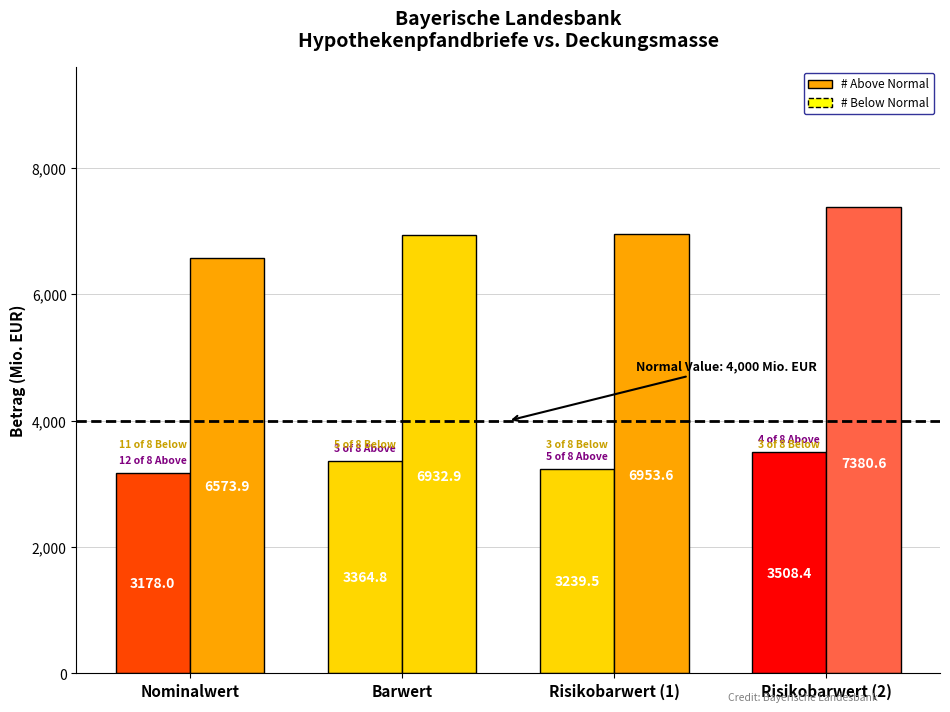

Which category has the highest value across all series?

Risikobarwert (2)